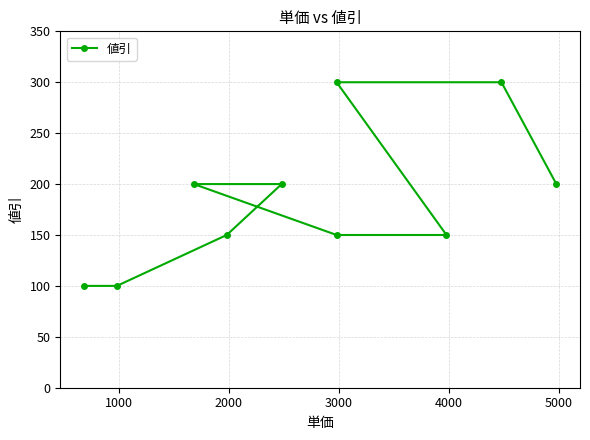

True or false: the data shows 100 at 1000.

True